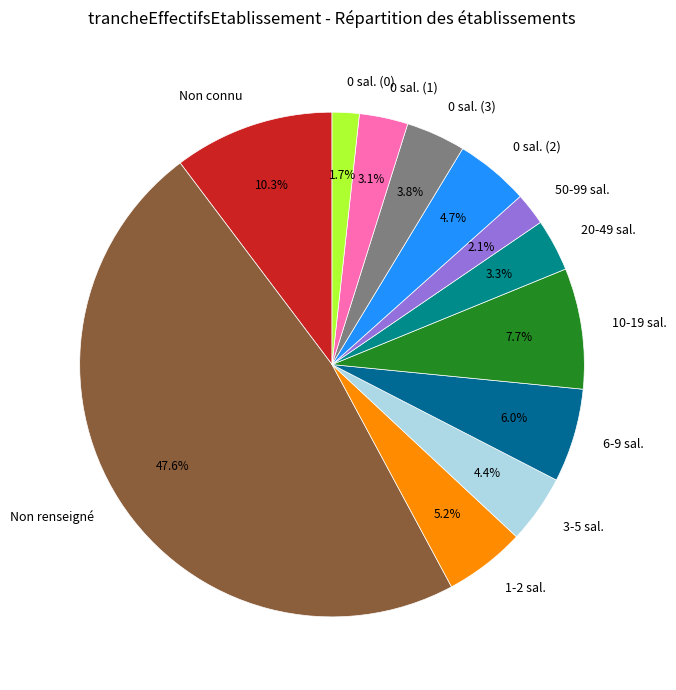

Does any single category account for the majority?

No